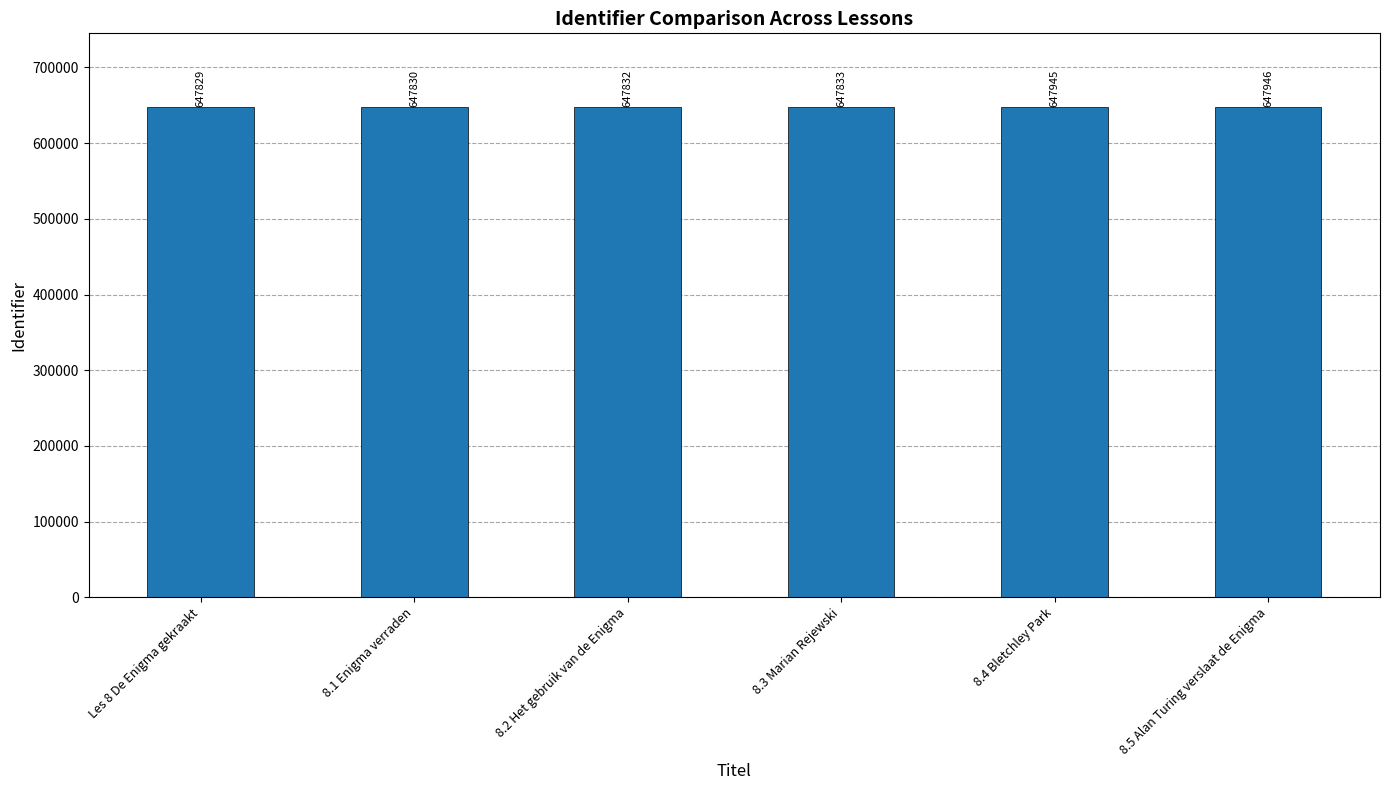

Is it true that the value at 8.3 Marian Rejewski is 647833?

True